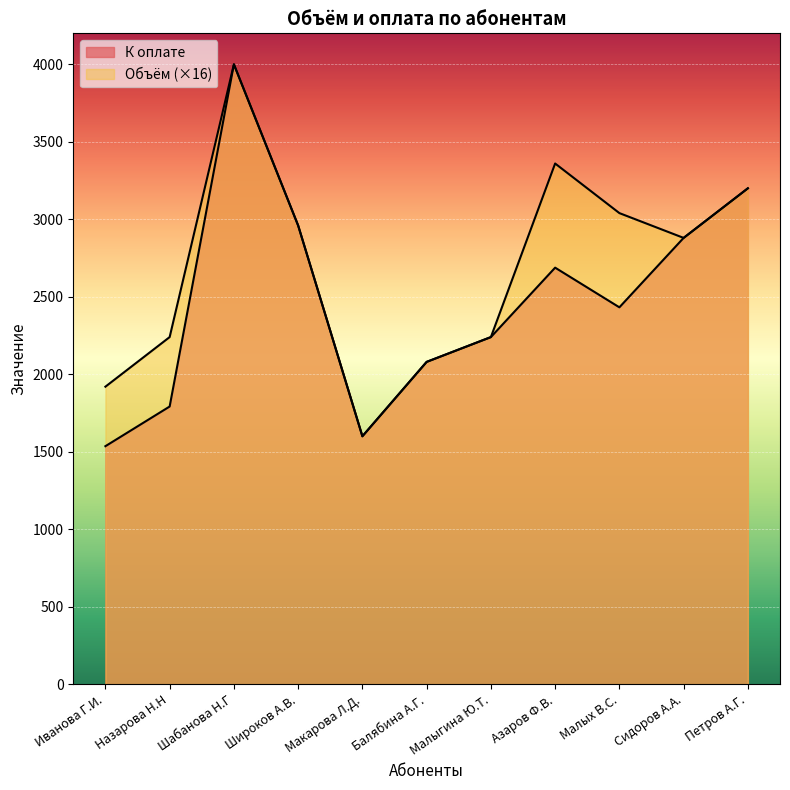

What is the sum of the К оплате values at Макарова Л.Д. and Назарова Н.Н?

3392